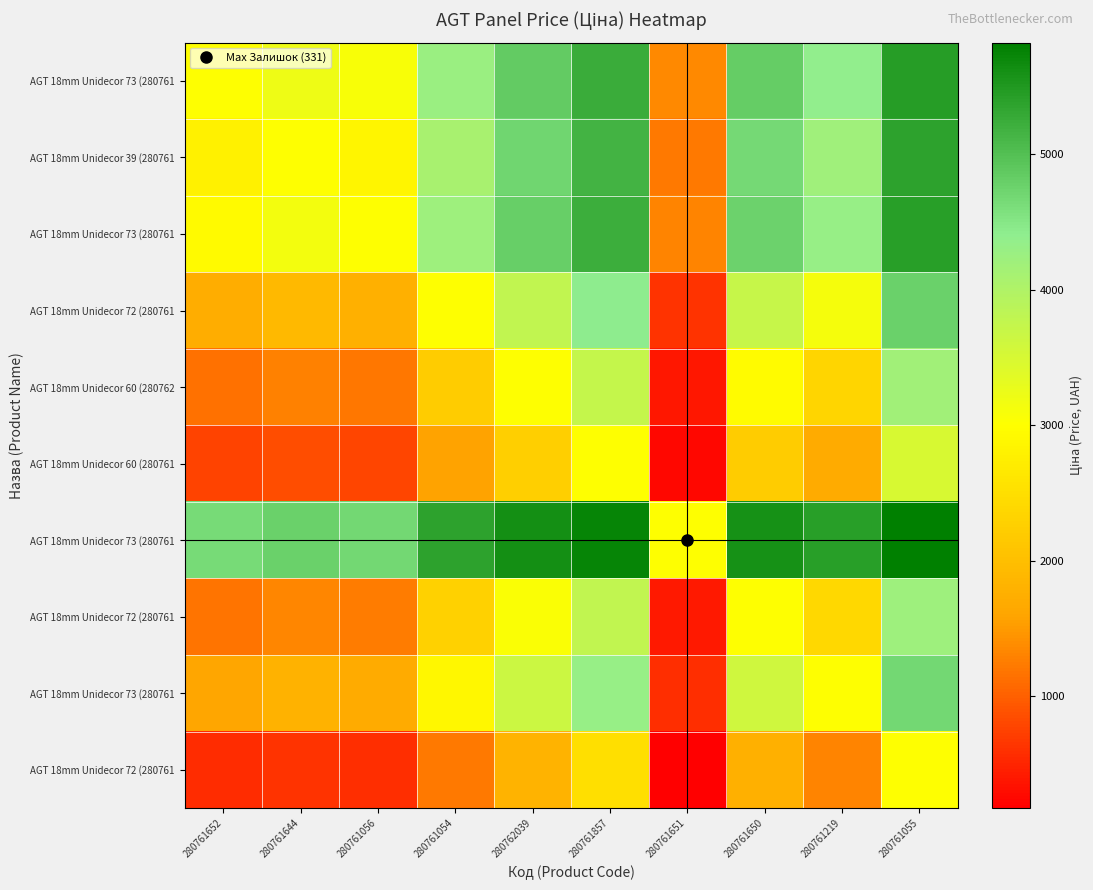

Between 280761651 and 280761644, which is larger?

280761644